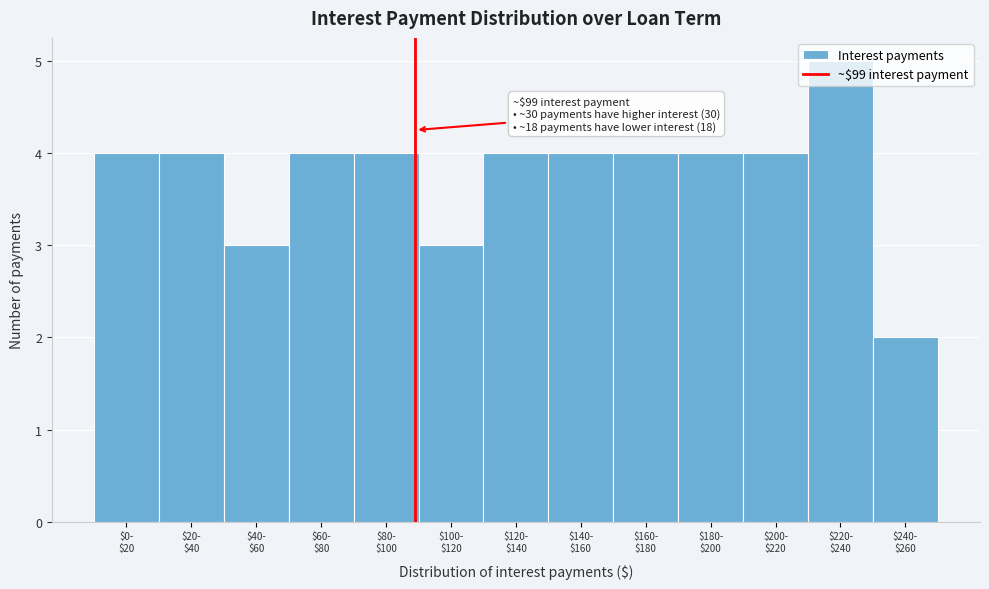

What is the difference between the maximum and minimum values?

3